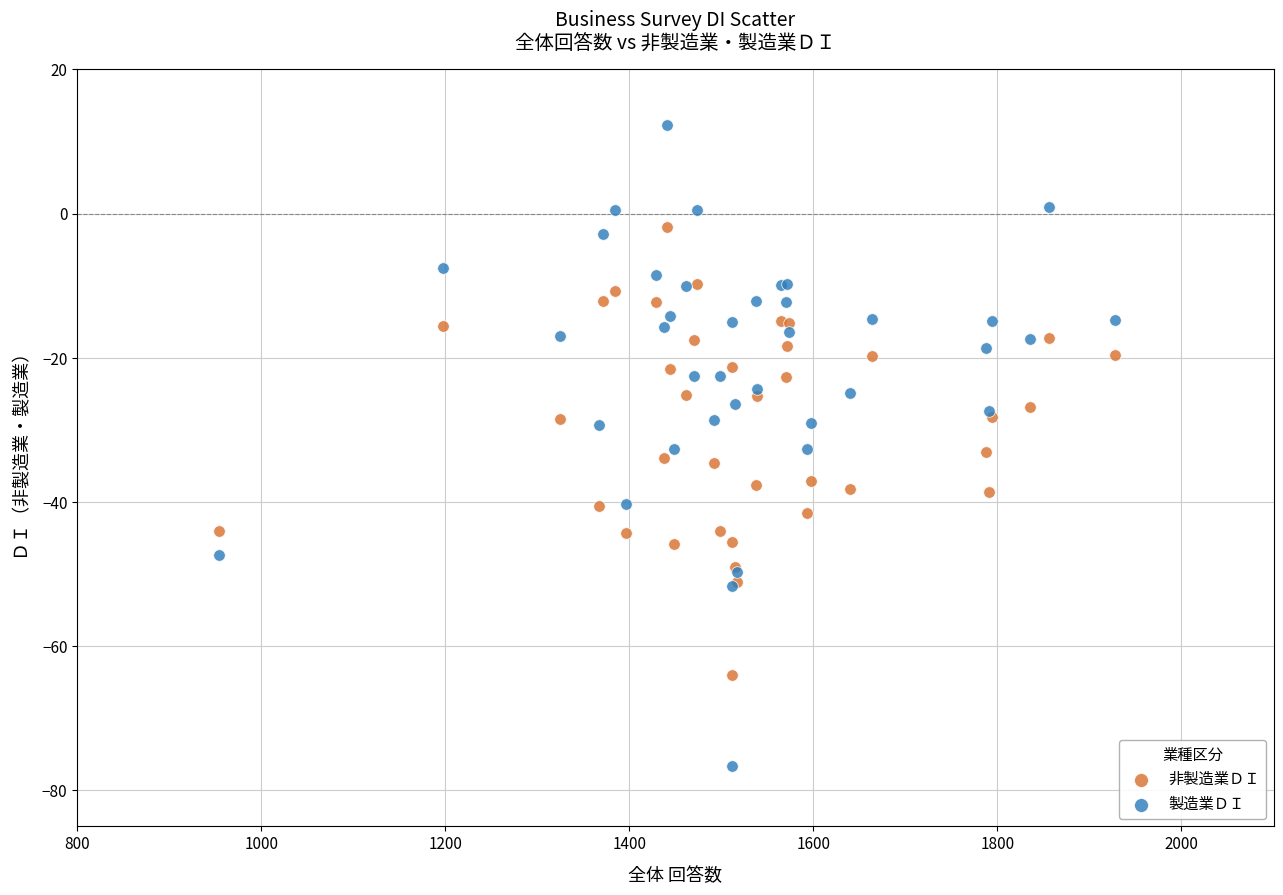

Which series reaches the maximum Y coordinate?

製造業ＤＩ